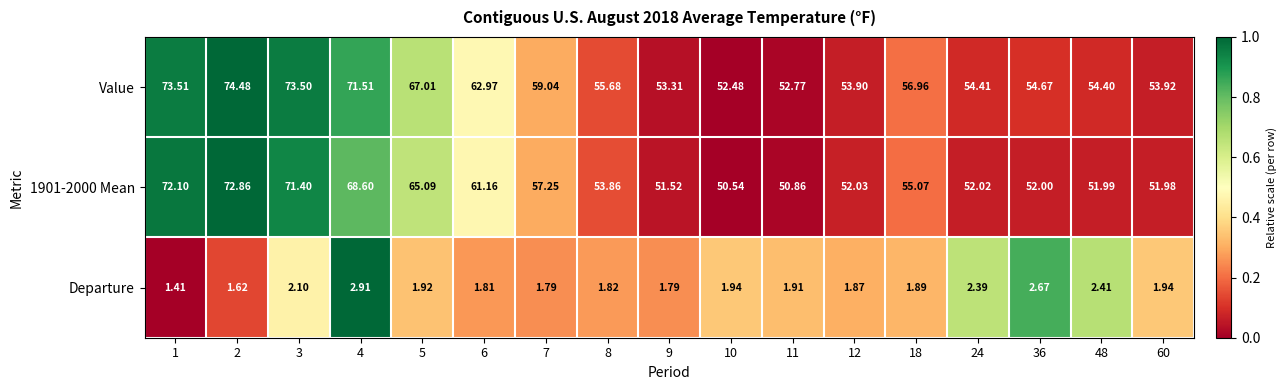

Which label corresponds to the largest value in the chart?

2